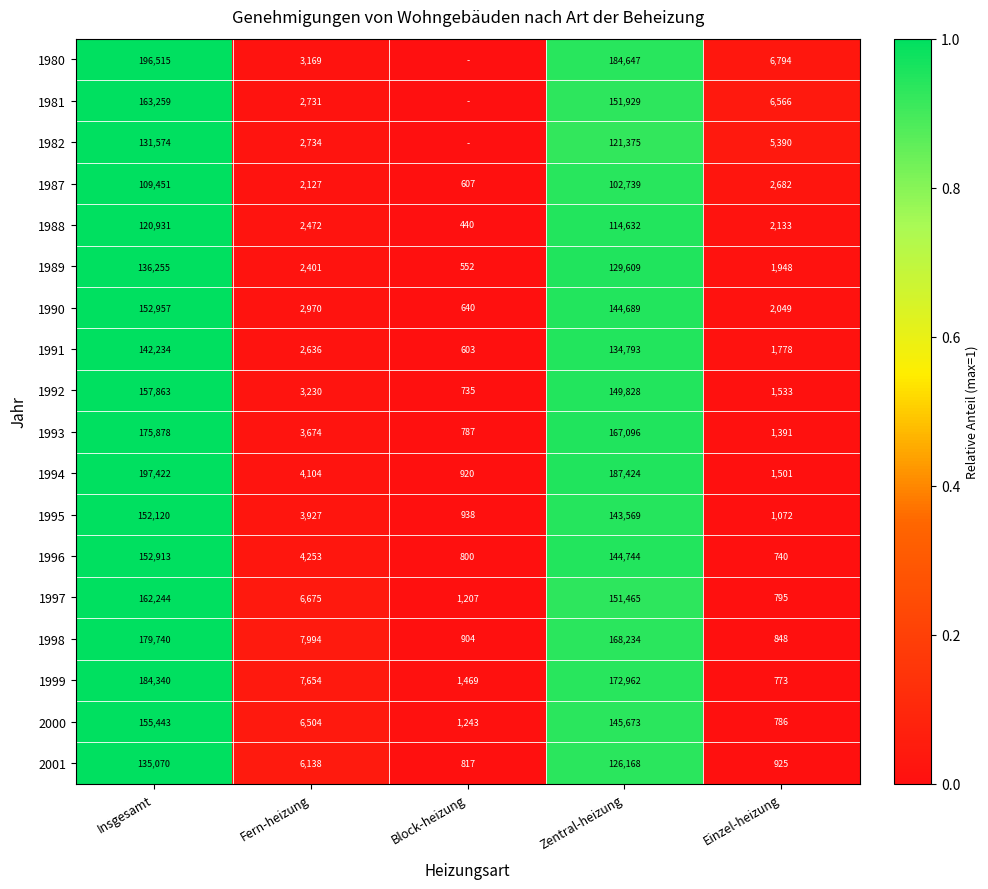

What is the difference between the 1996 values at Einzel-heizung and Fern-heizung?

3513